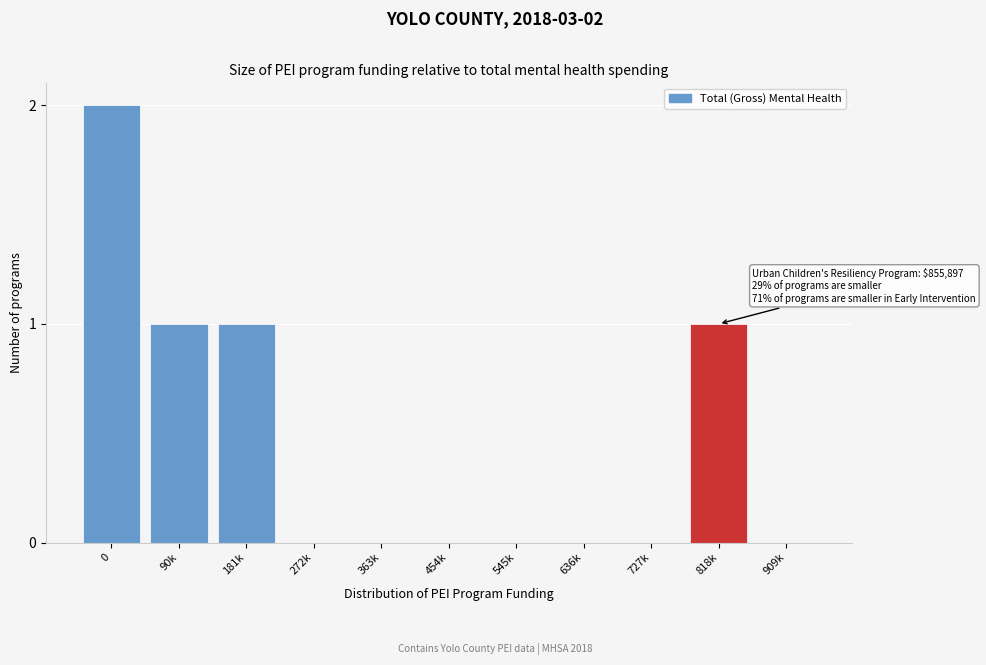

Reading left to right, list all the values displayed in this chart.

0=2	90k=1	181k=1	272k=0	363k=0	454k=0	545k=0	636k=0	727k=0	818k=1	909k=0